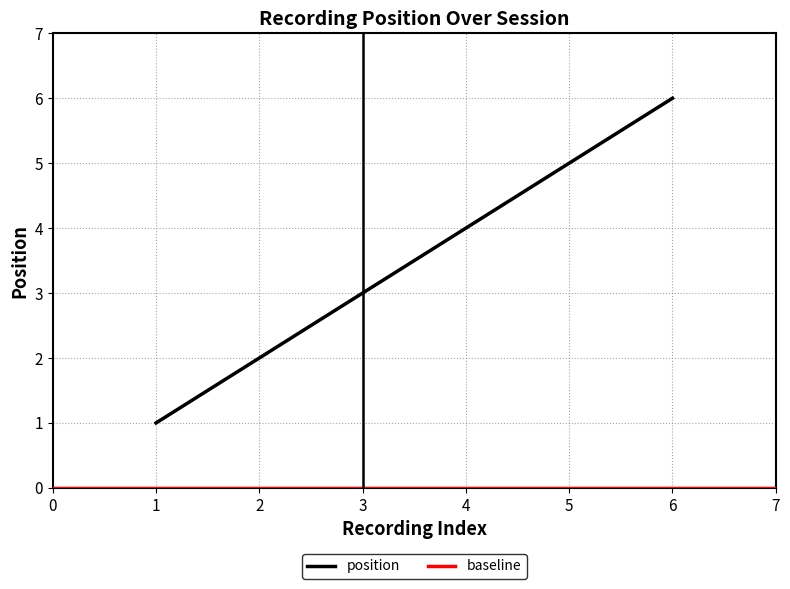

The chart shows a value of 0 at 2. True or false?

False